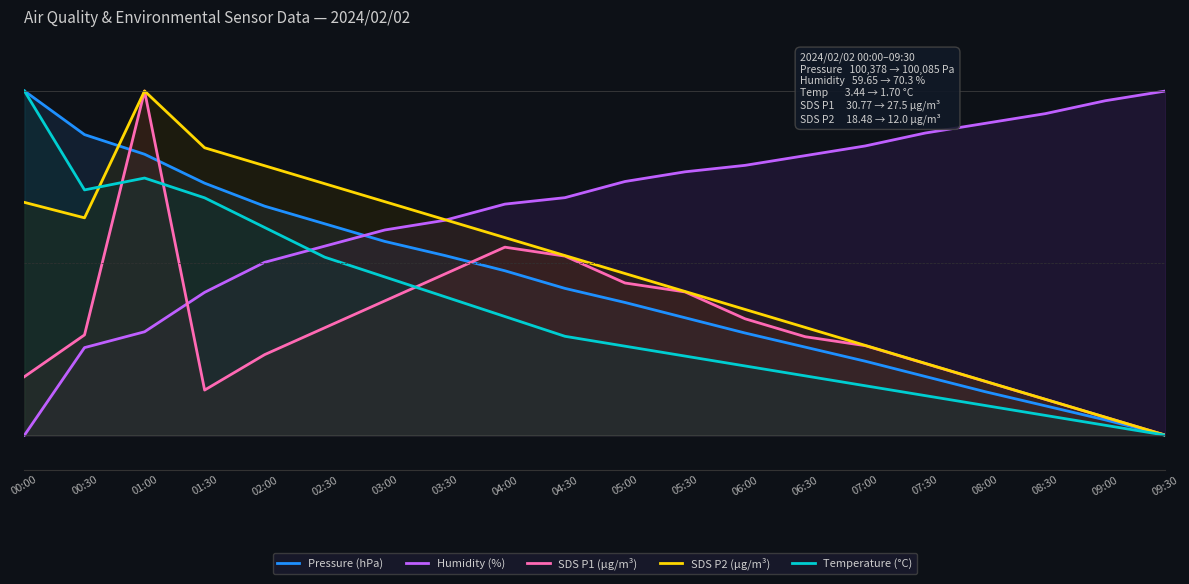

What is the total value across all series at 09:30?

100.0